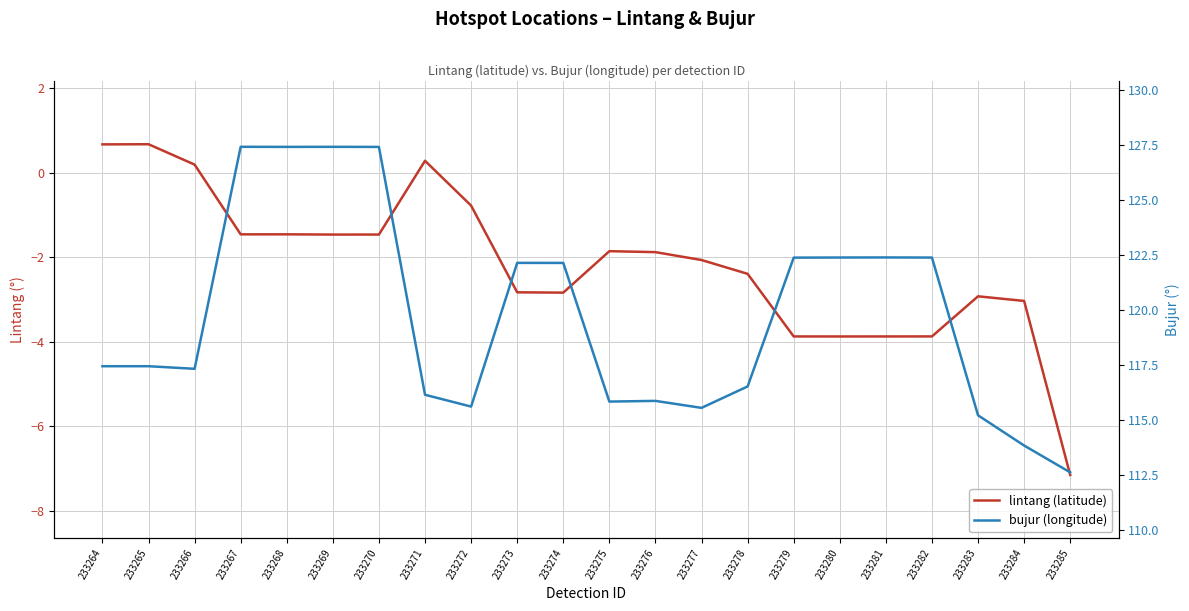

How many data points in lintang (latitude) are less than -1?

17